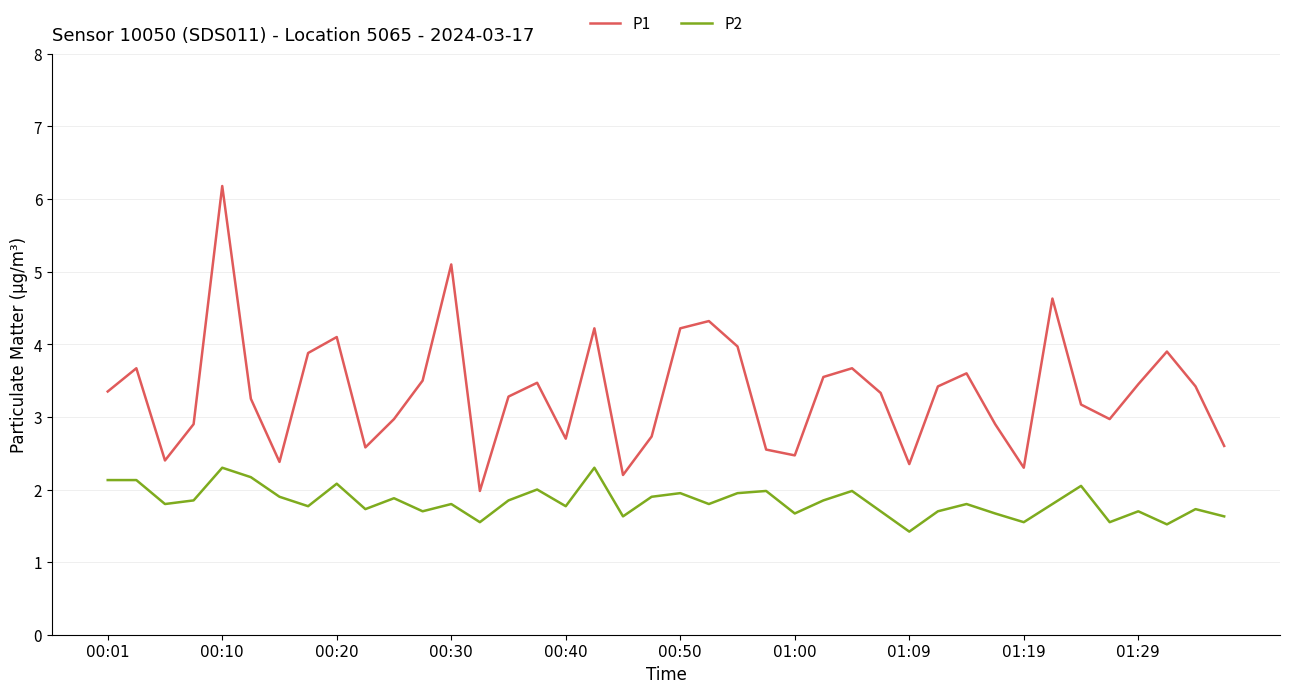

Which series has the largest range (max minus min)?

P1